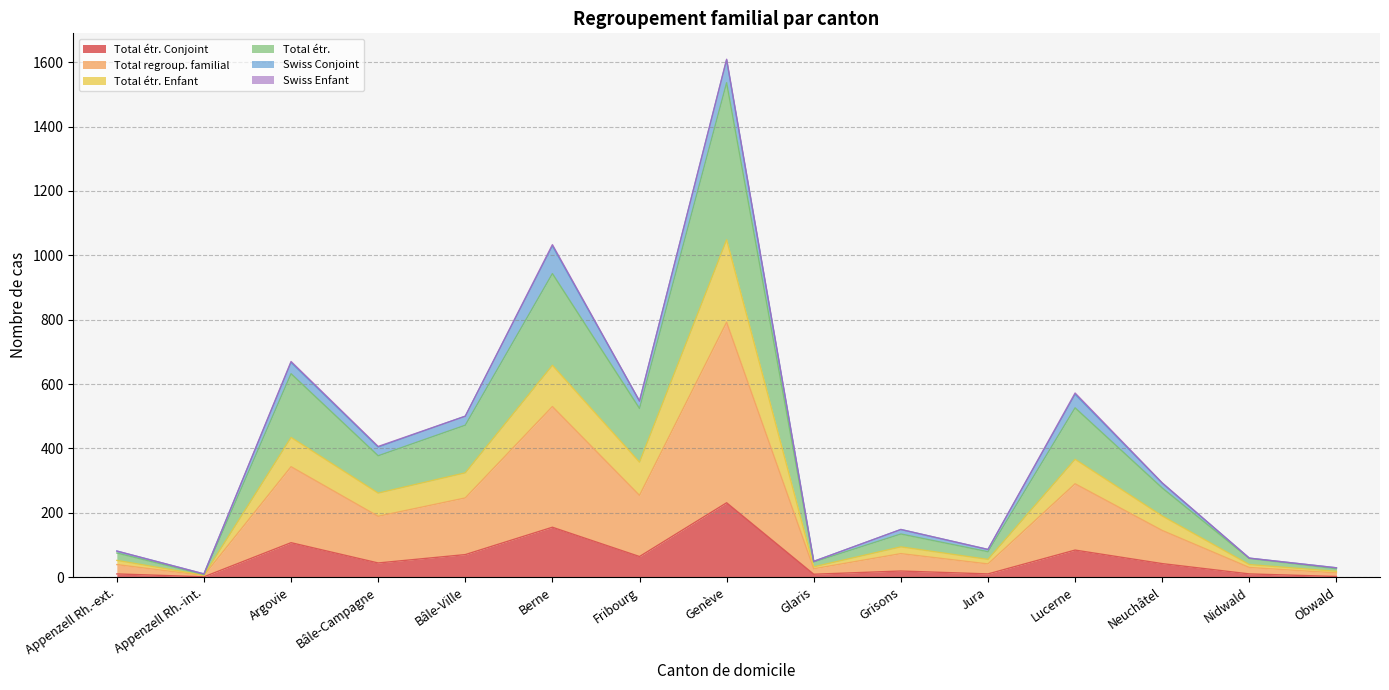

Where is the first local minimum for Total regroup. familial?

Appenzell Rh.-int.